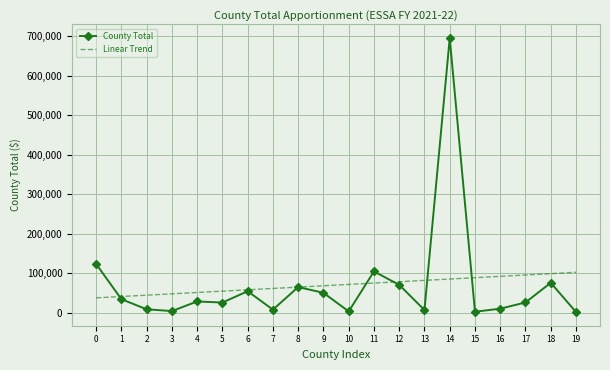

Rank the series at 17 from highest to lowest value.

Linear Trend, County Total